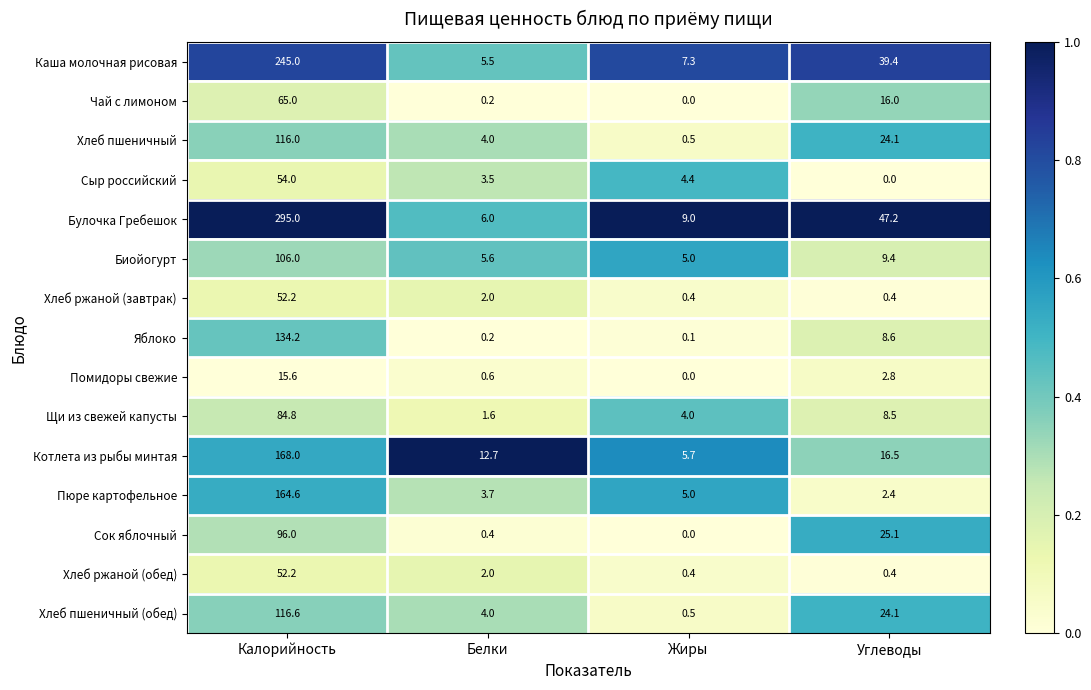

Which series has the widest spread of values?

Булочка Гребешок